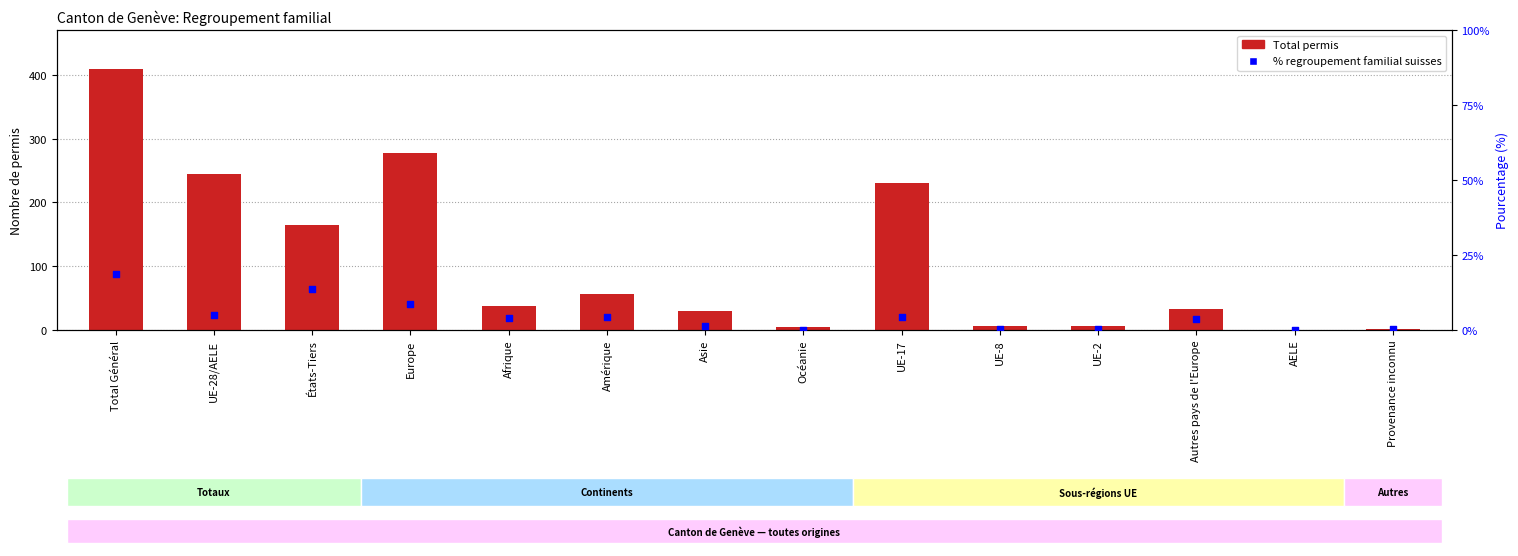

Which series reaches the minimum Y coordinate?

Total